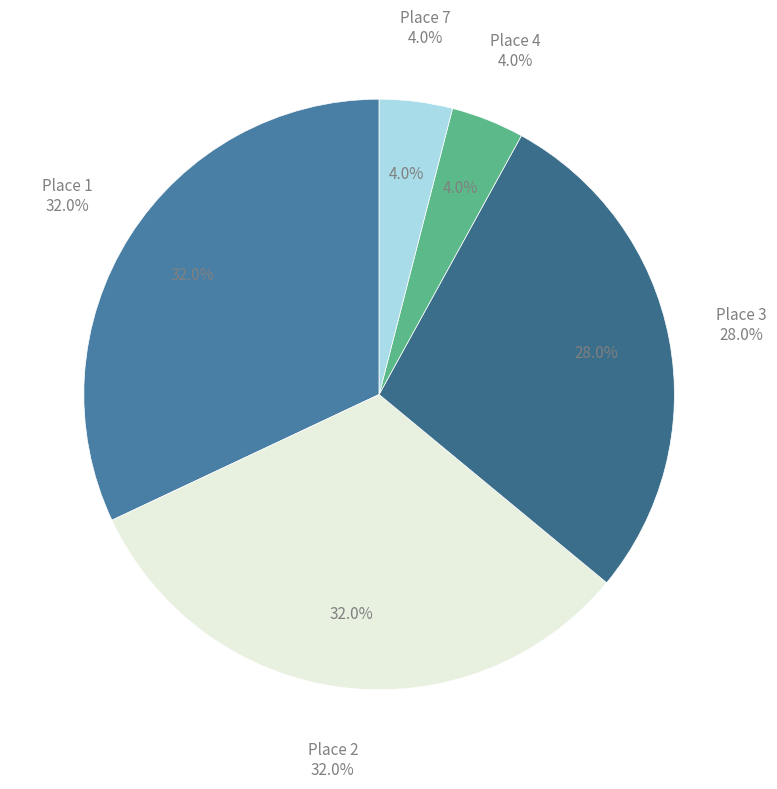

Which category has the smallest portion of the pie?

Place 4